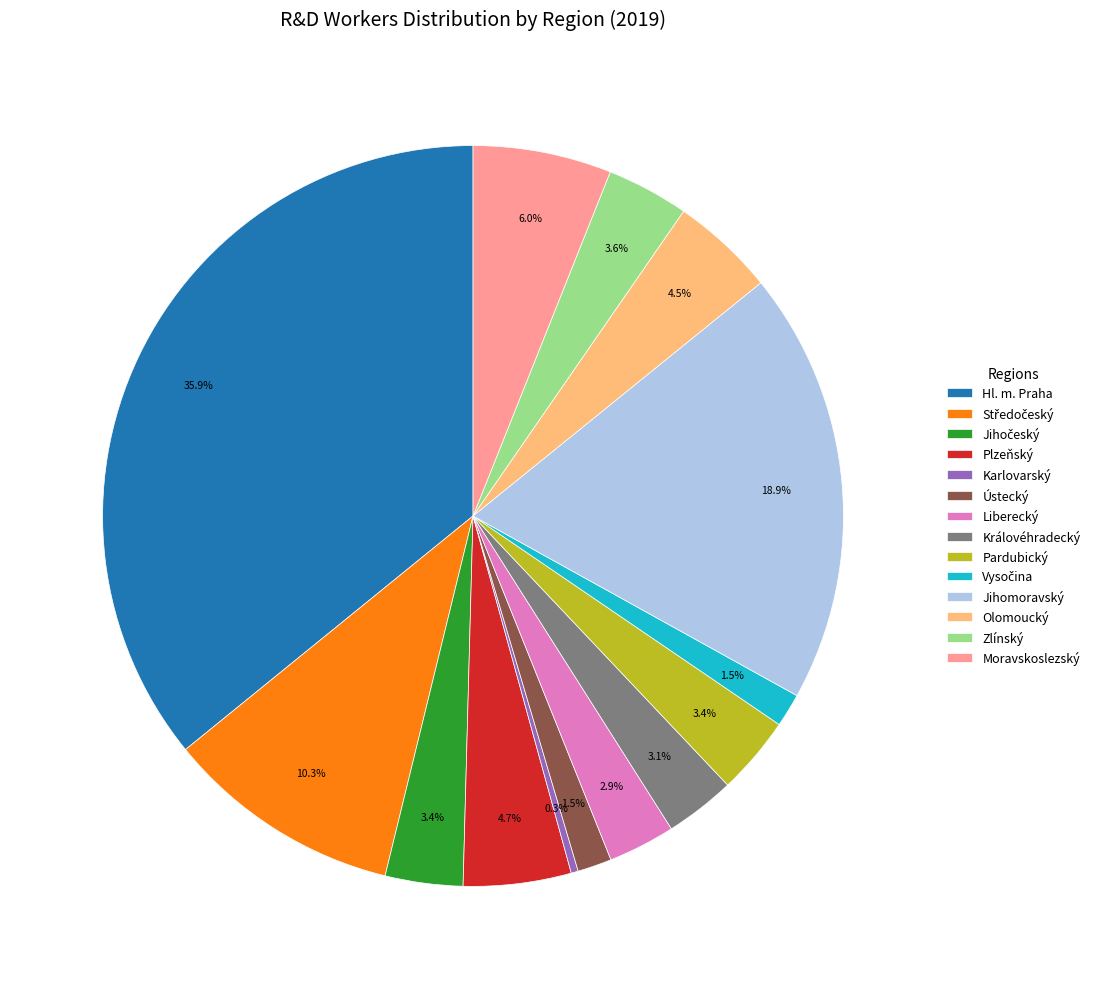

How many segments does this pie chart have?

14